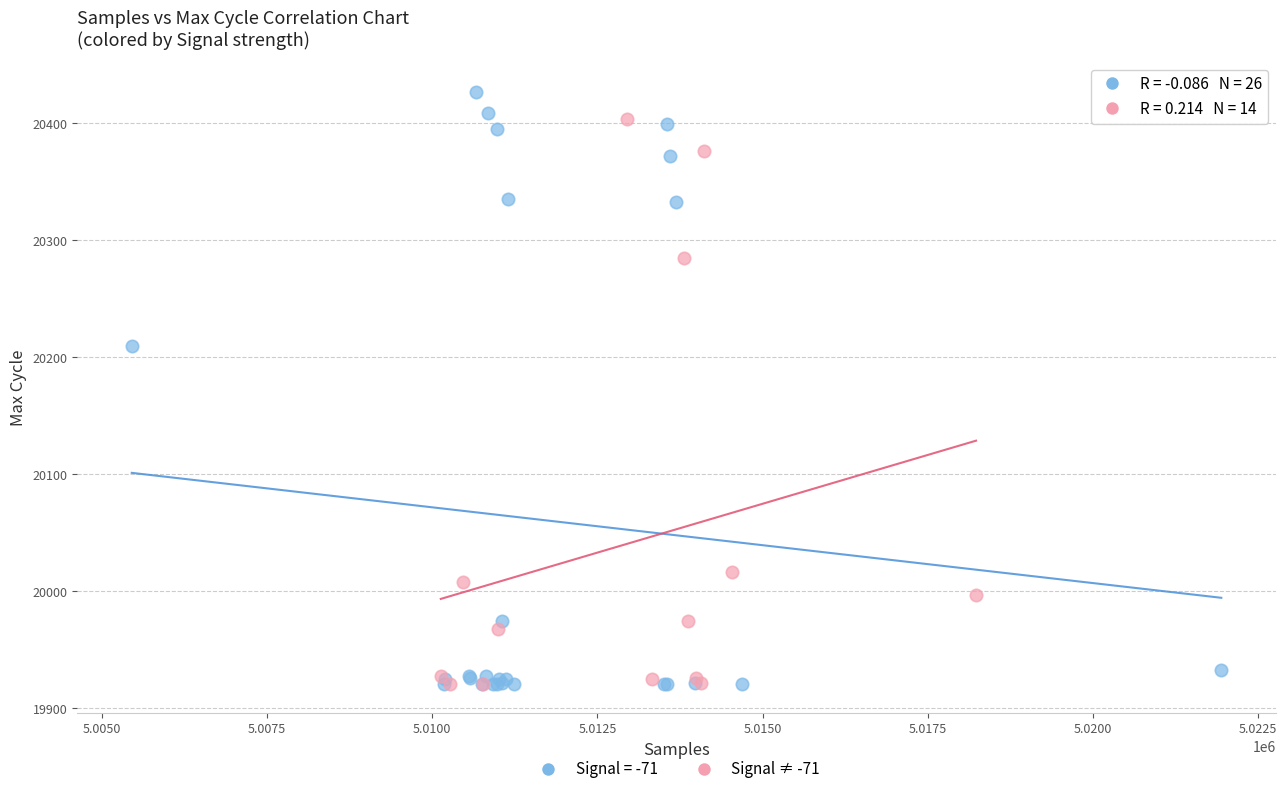

Which series contains the highest Y value?

Signal = -71